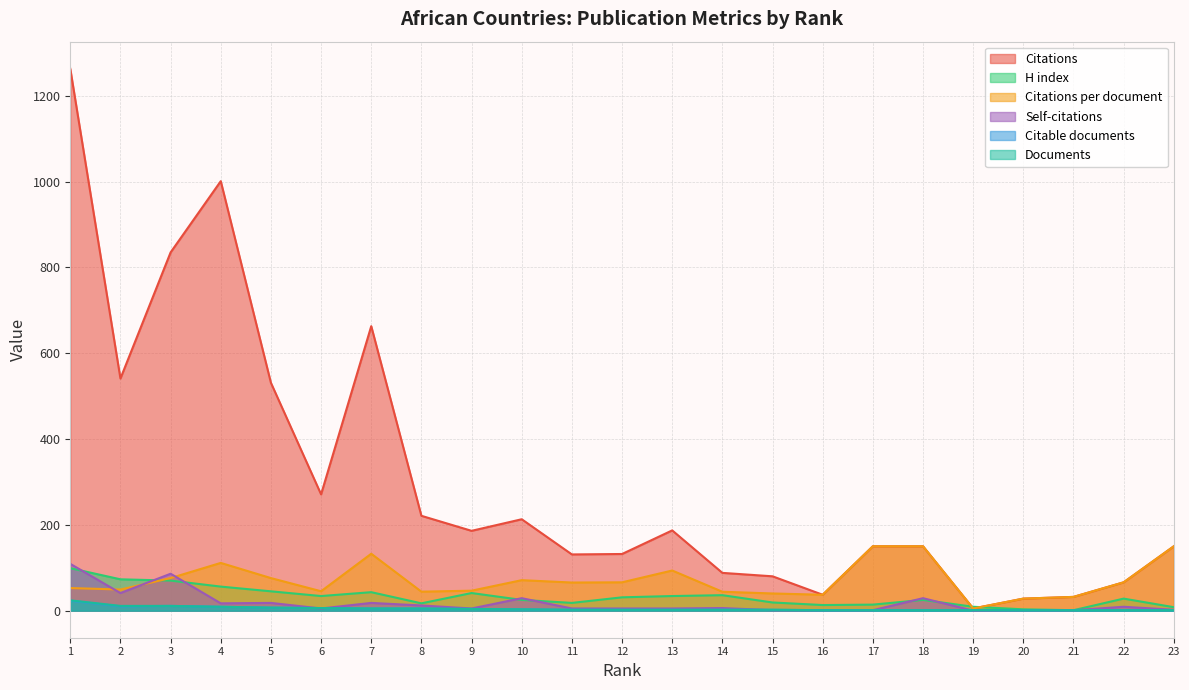

How many lines are shown in the chart?

6